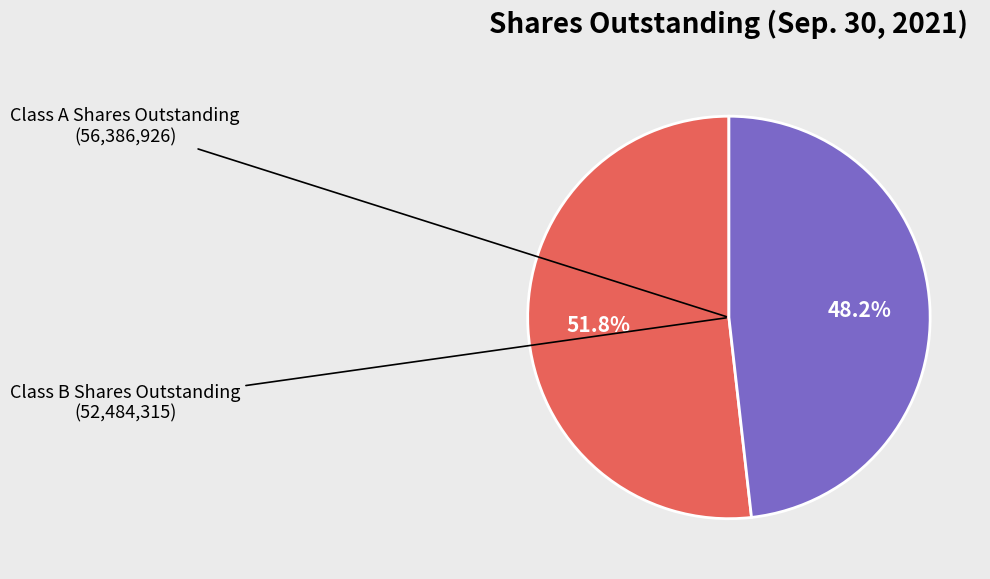

How many slices are in this pie chart?

2